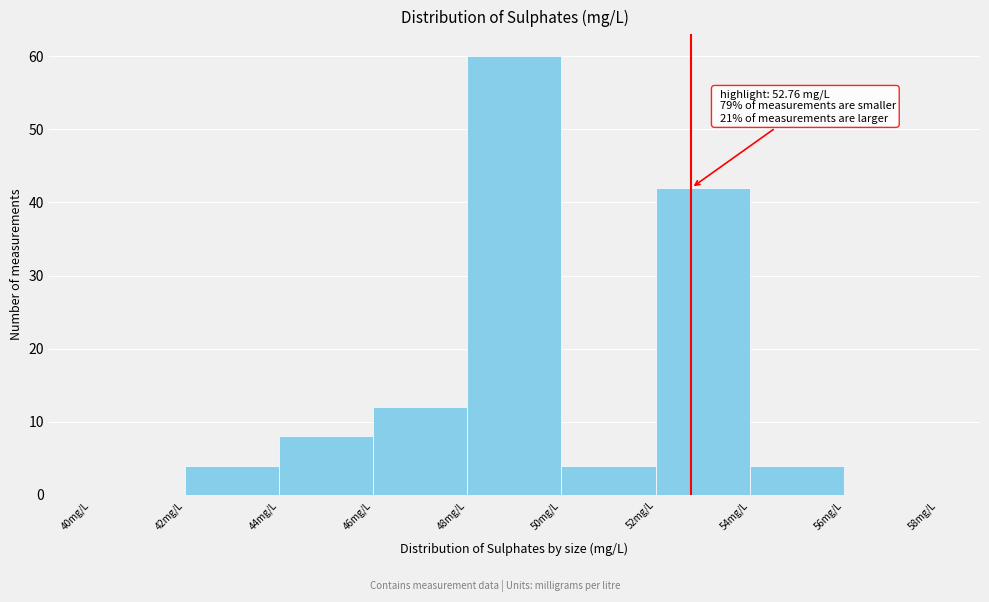

Which range on the x-axis has the tallest bar?

48 to 50